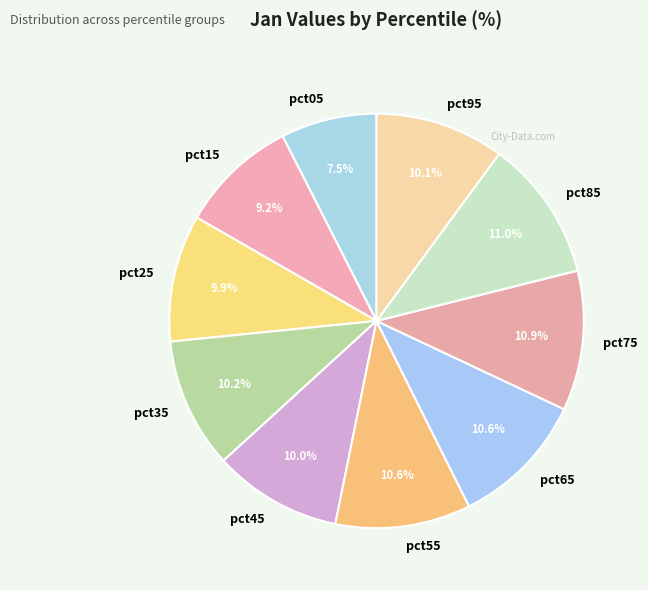

To the nearest percent, what is the difference between the largest and smallest slice percentages?

4%